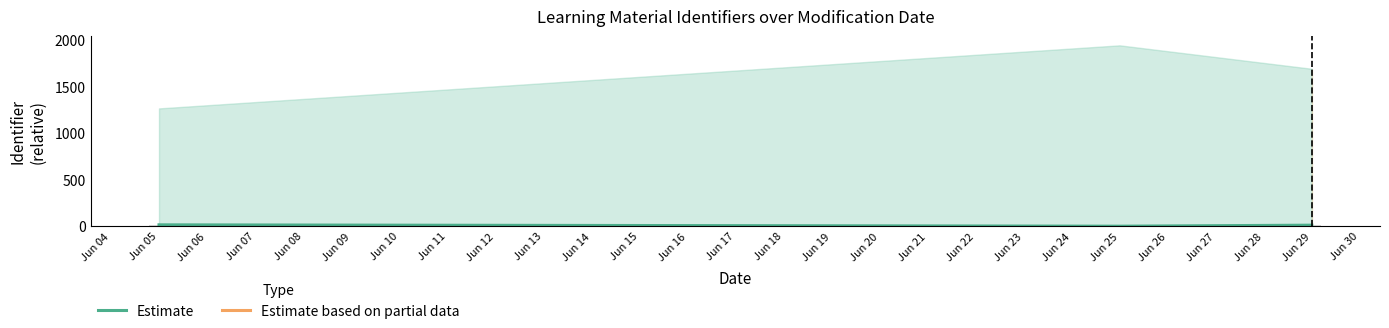

How many distinct data groups are displayed?

1